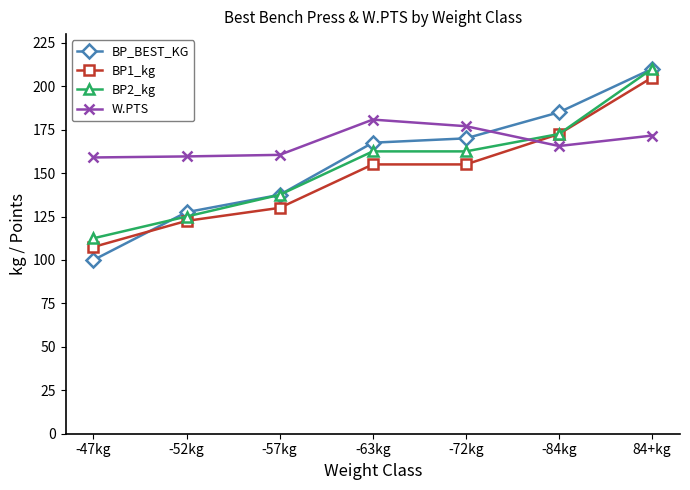

What are all the series names shown in the legend?

BP_BEST_KG, BP1_kg, BP2_kg, W.PTS